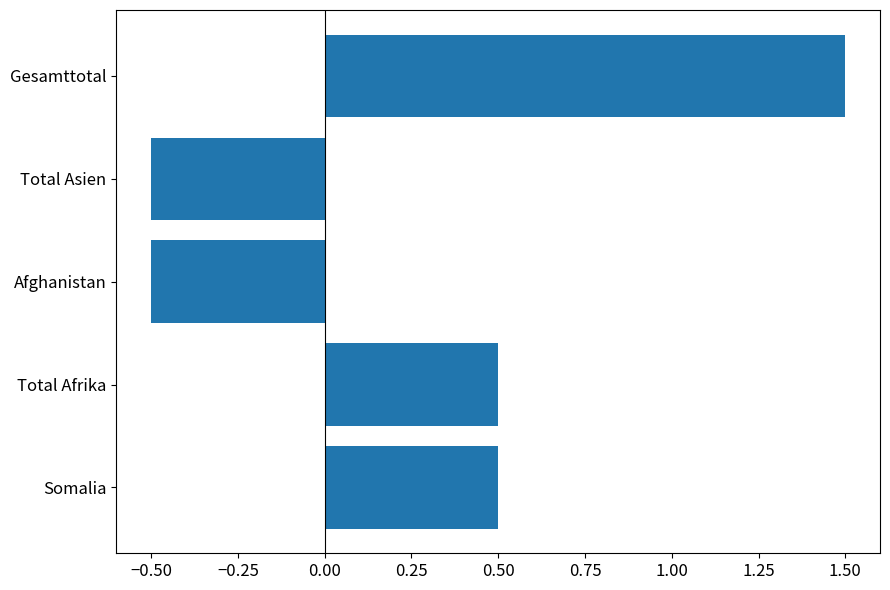

What is the maximum value shown in the chart?

1.5